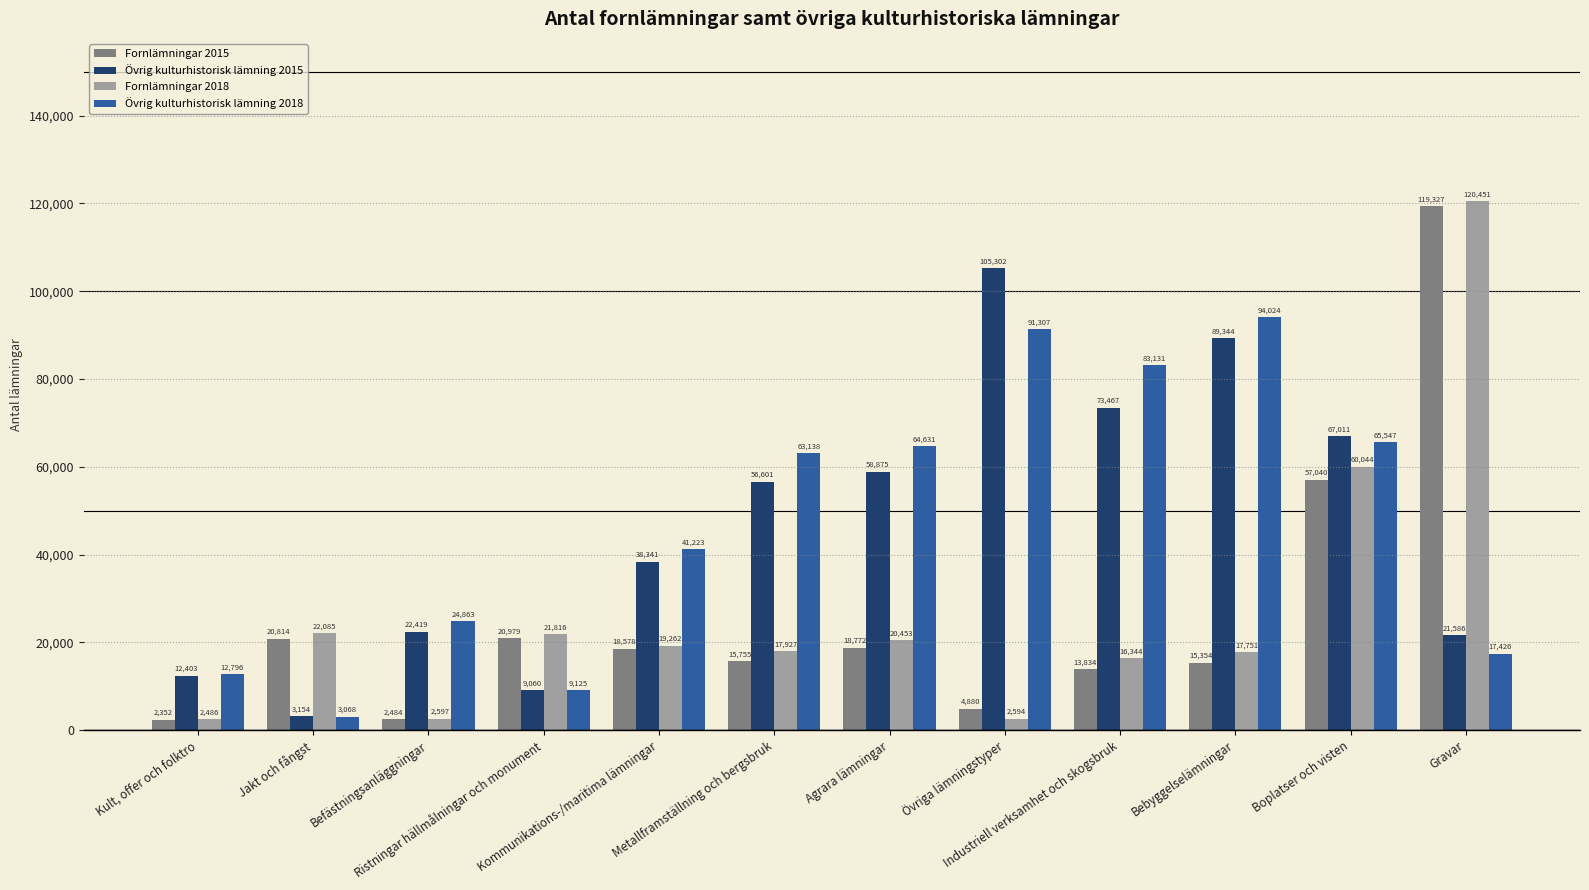

What position from the right is Befästningsanläggningar?

10